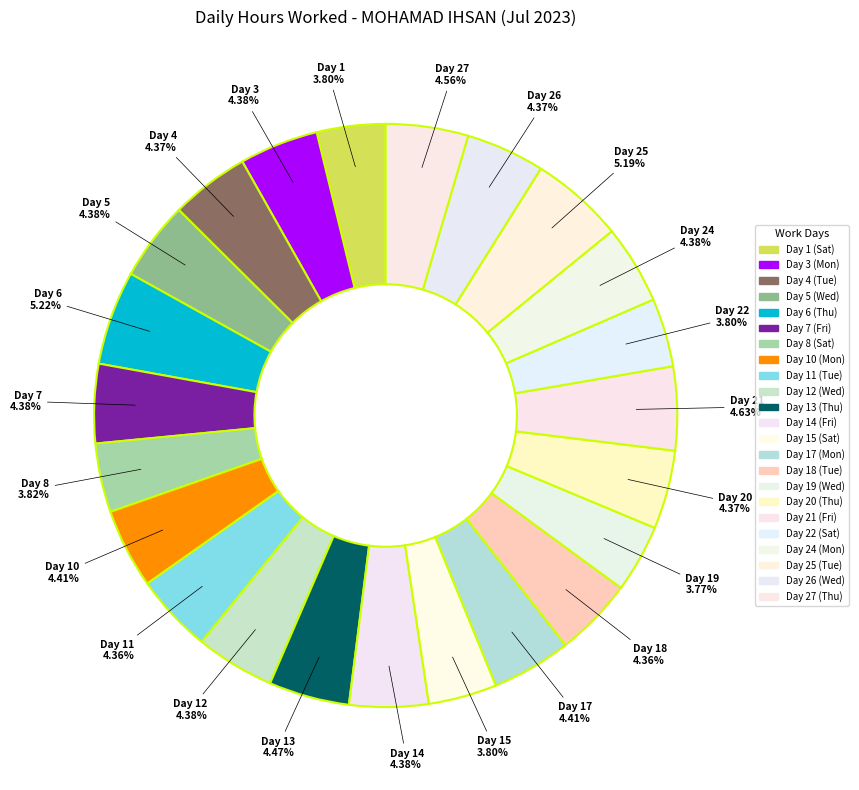

To the nearest percent, what percentage of the pie is Day 24 (Mon)?

4%